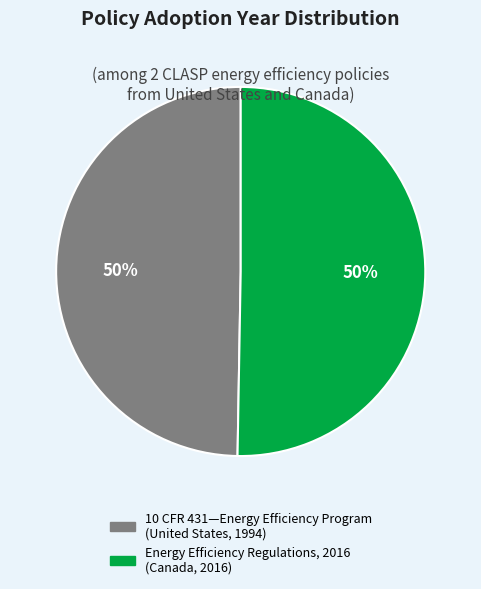

The Energy Efficiency Regulations, 2016 (Canada, 2016) slice represents 43% of the pie. True or false?

False